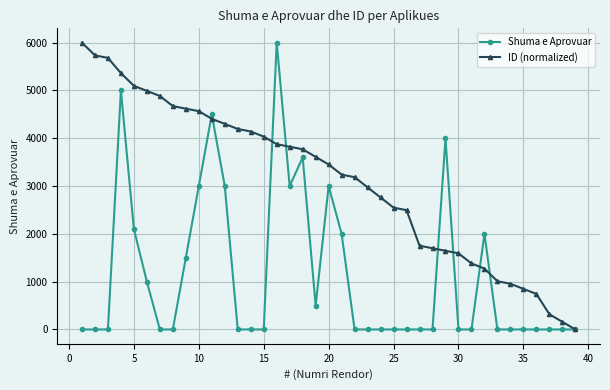

List the series in order of their overall mean, lowest first.

Shuma e Aprovuar, ID (normalized)